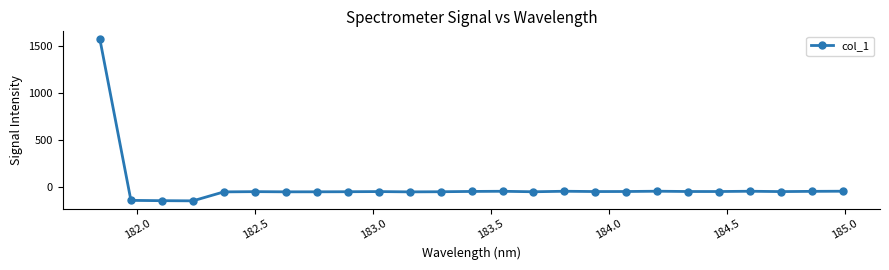

True or false: there are more than 0 points higher than both neighbors.

True